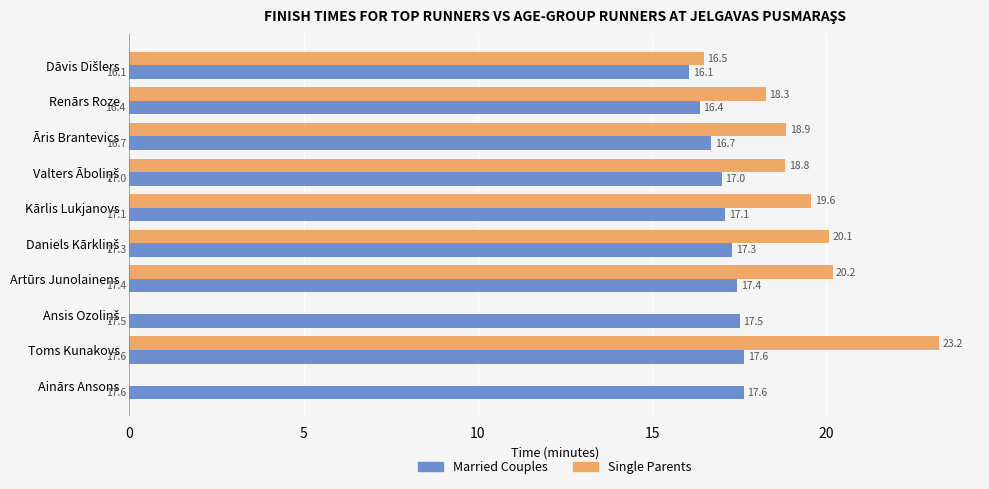

Between Āris Brantevics and Kārlis Lukjanovs, which series saw the biggest shift?

Single Parents